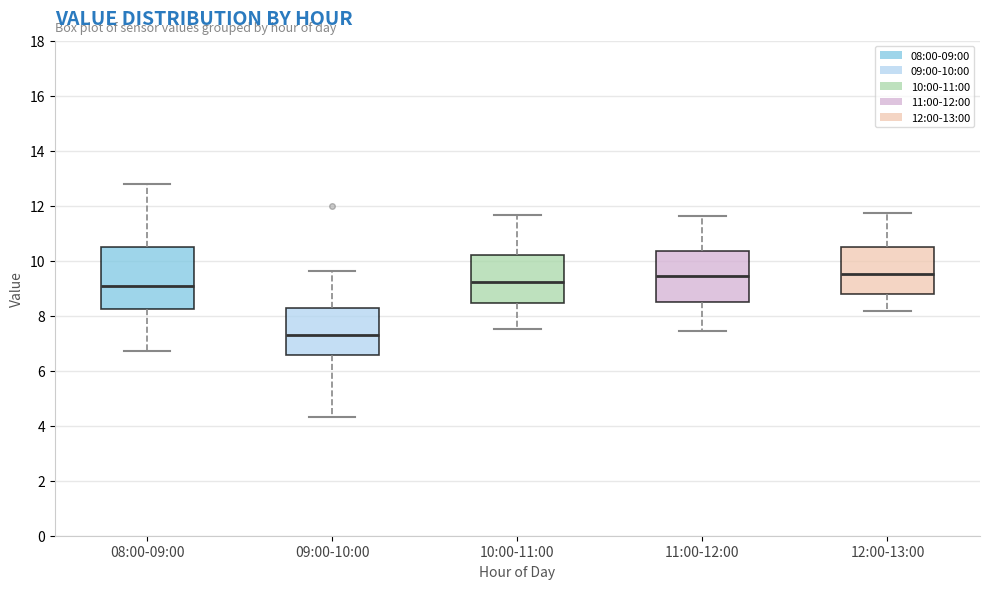

Which box is the tallest, from its lower edge to its upper edge?

08:00-09:00